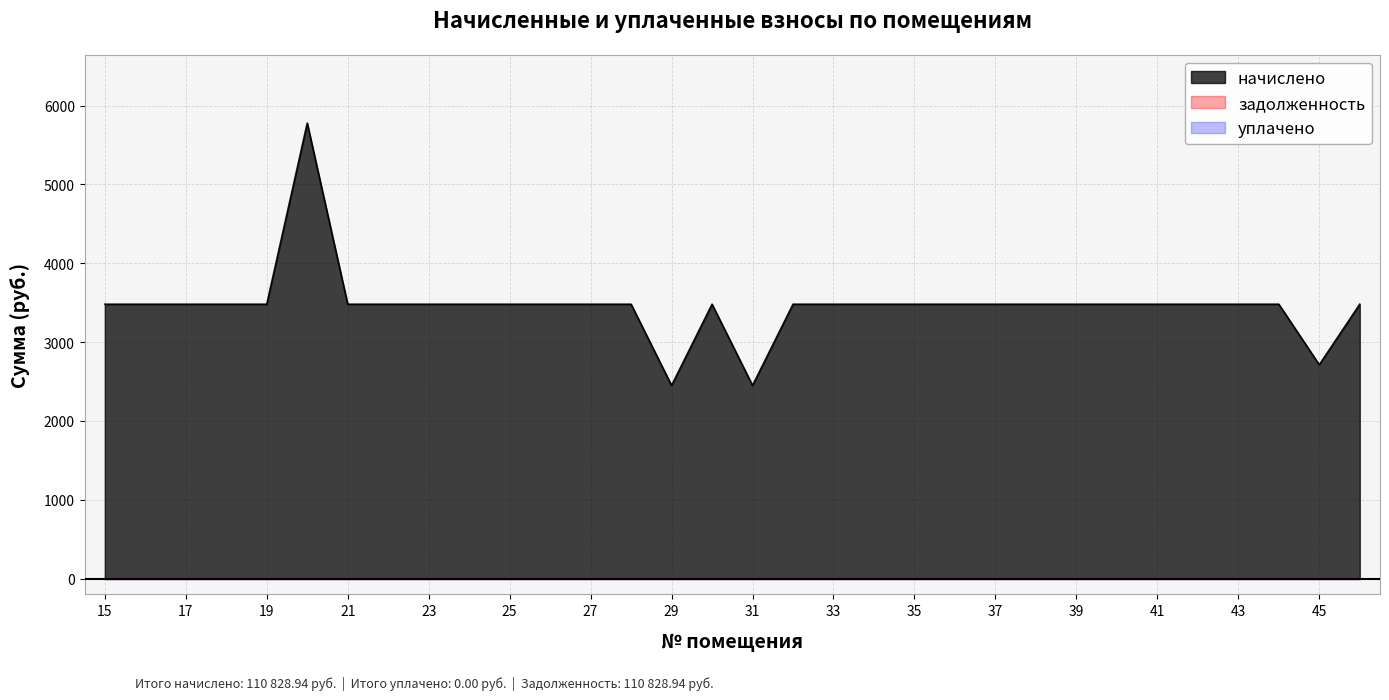

What is the average value of the начислено series?

3463.4